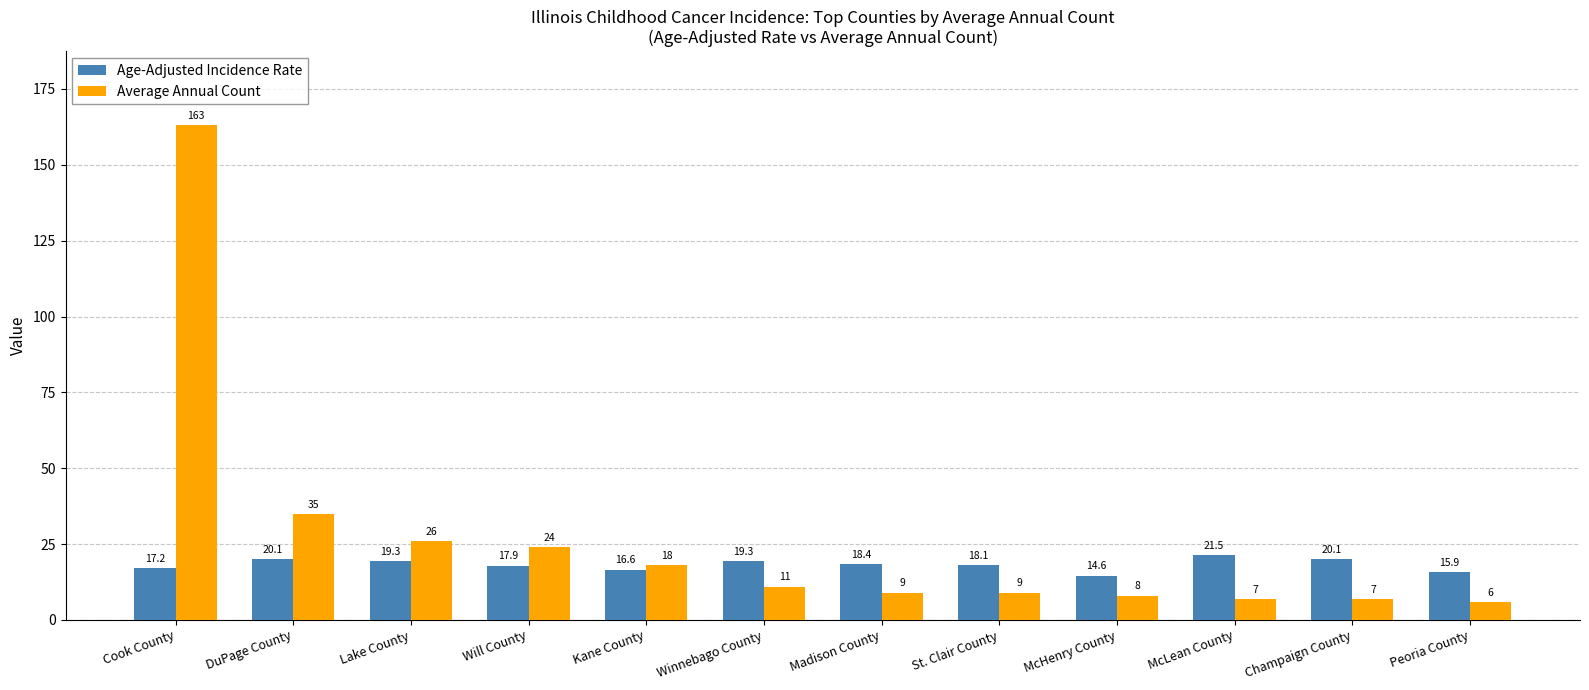

Between Lake County and St. Clair County, which series saw the biggest shift?

Average Annual Count